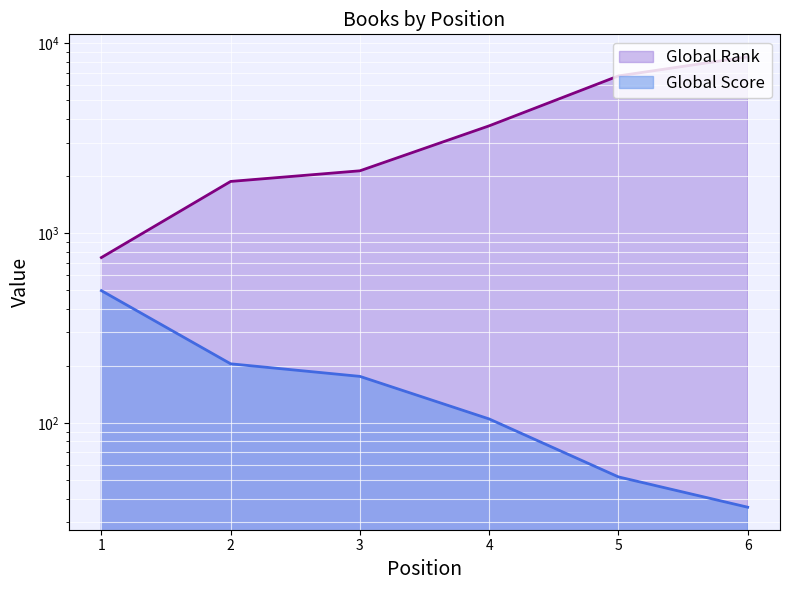

How many lines are shown in the chart?

2